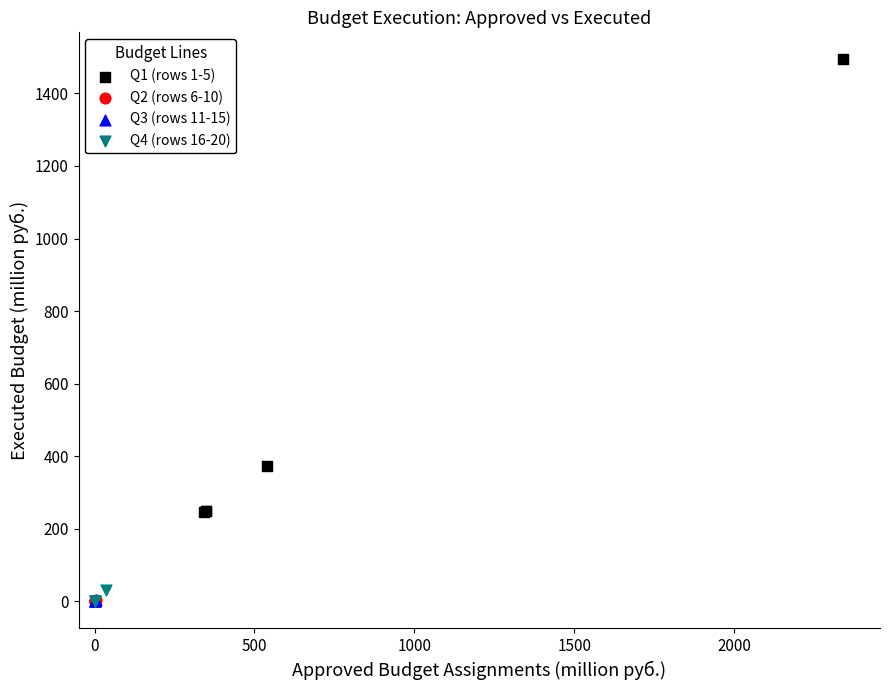

Which series reaches the maximum Y coordinate?

Q1 (rows 1-5)